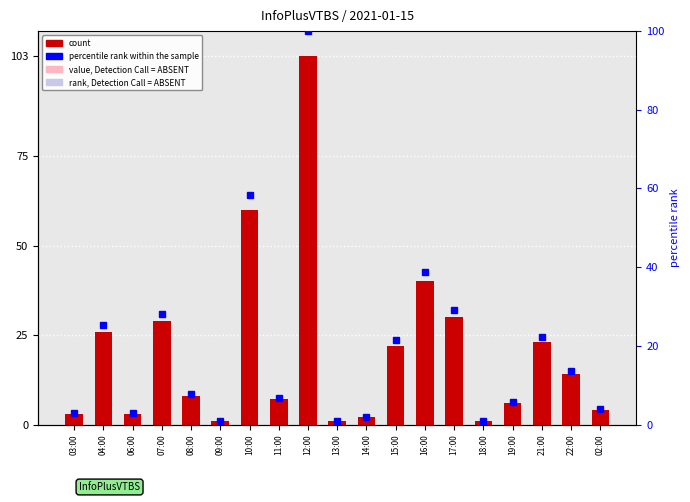

What is the change in value from 15:00 to 17:00?

+8